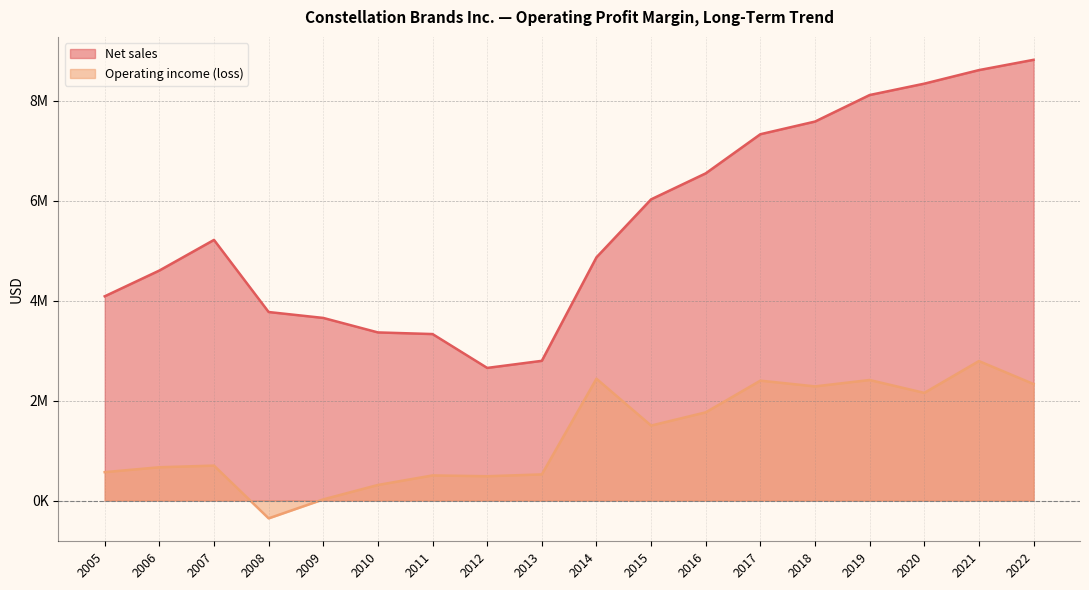

At which label does Net sales reach its peak?

2022